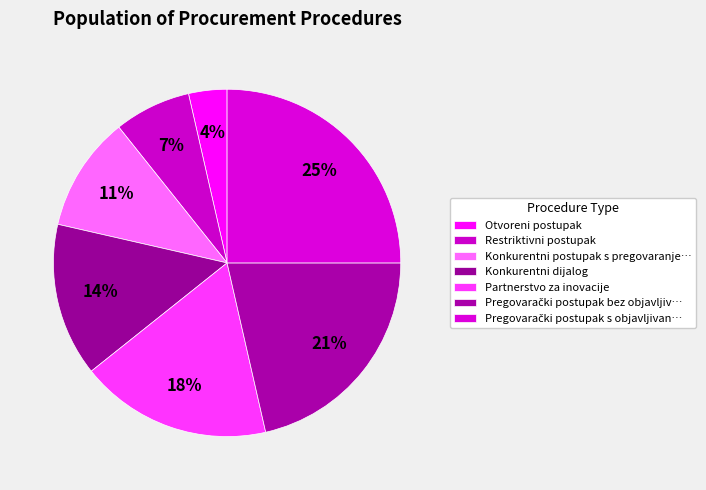

Is it true that Restriktivni postupak is 7% of the pie?

True